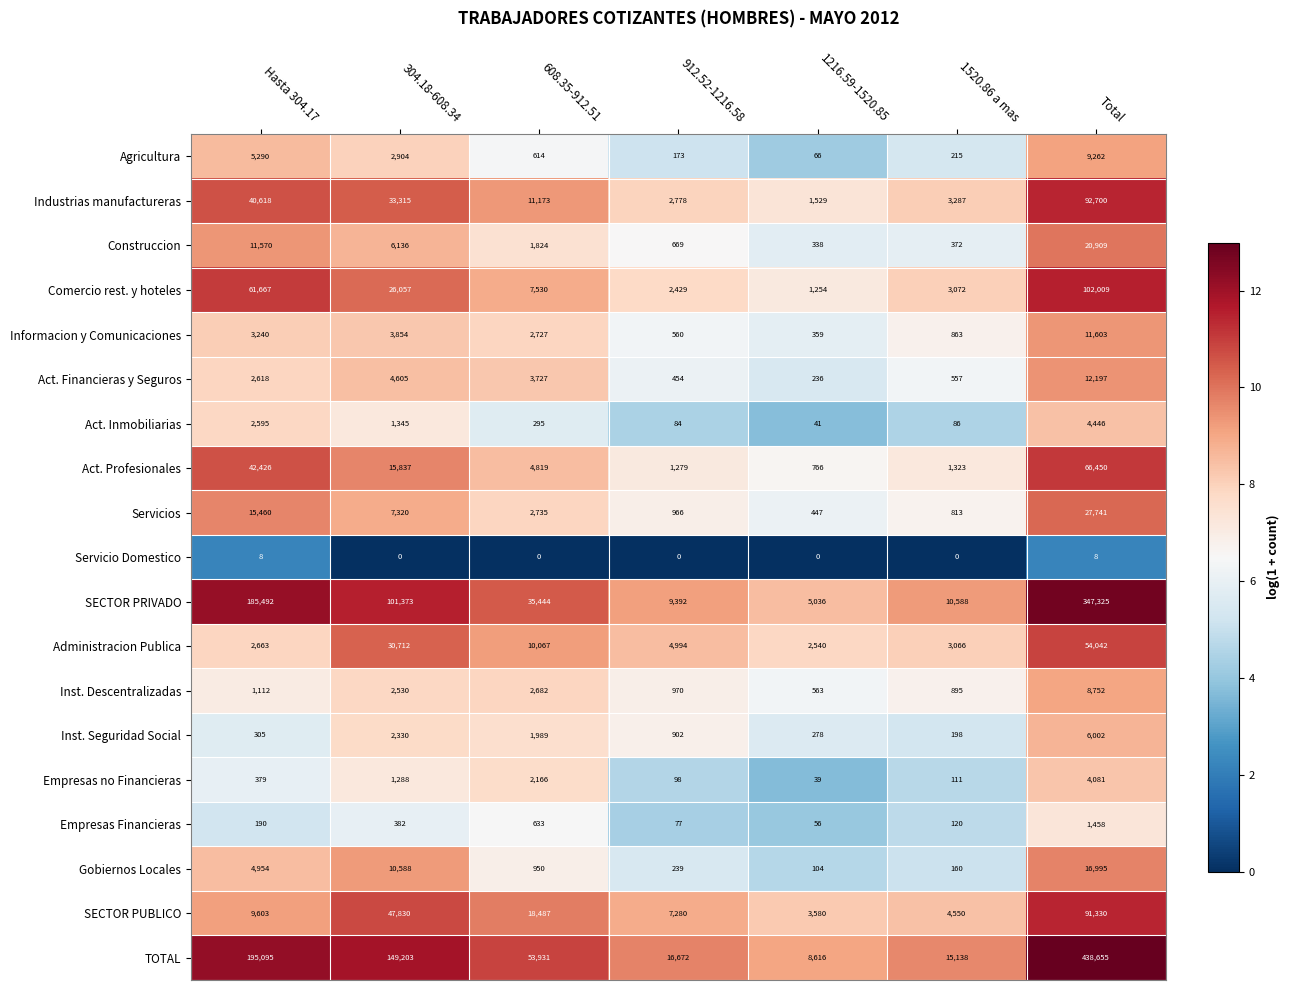

At 304.18-608.34, list the series in order from smallest to largest.

Servicio Domestico, Empresas Financieras, Empresas no Financieras, Act. Inmobiliarias, Inst. Seguridad Social, Inst. Descentralizadas, Agricultura, Informacion y Comunicaciones, Act. Financieras y Seguros, Construccion, Servicios, Gobiernos Locales, Act. Profesionales, Comercio rest. y hoteles, Administracion Publica, Industrias manufactureras, SECTOR PUBLICO, SECTOR PRIVADO, TOTAL